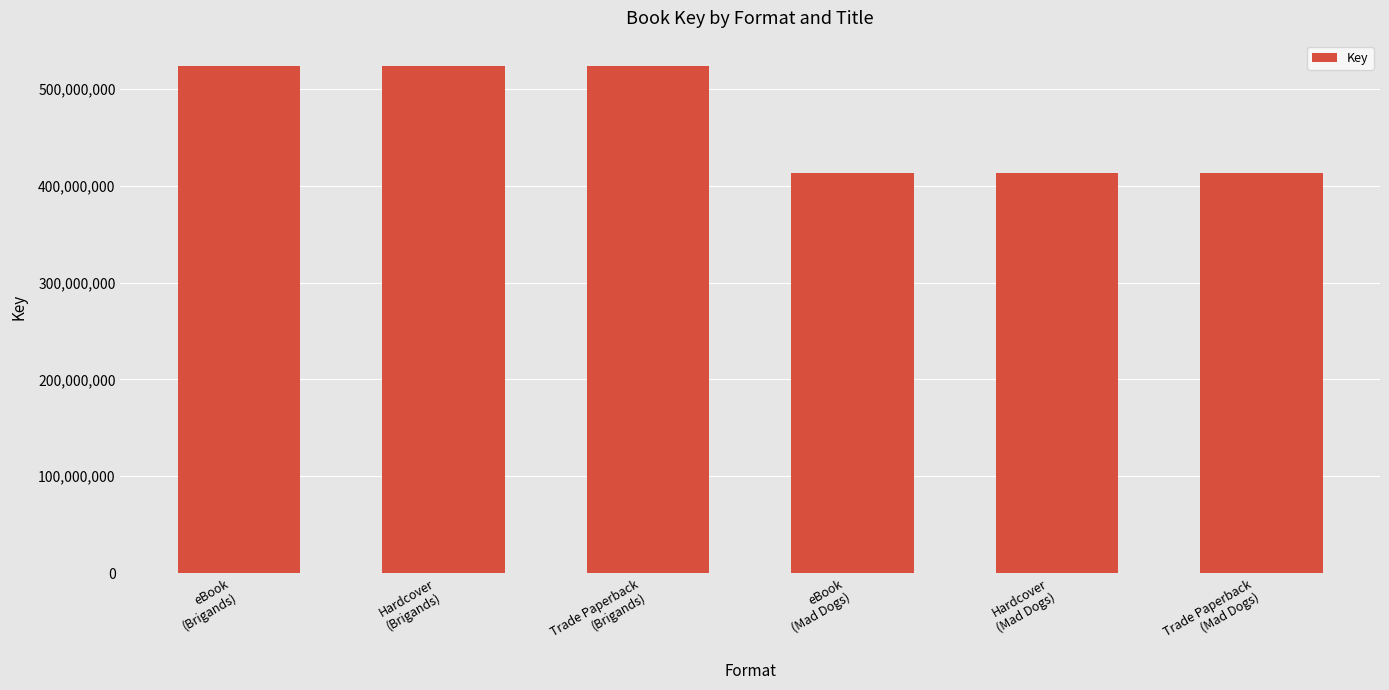

What is the change in value from Hardcover
(Brigands) to Trade Paperback
(Mad Dogs)?

-110812809